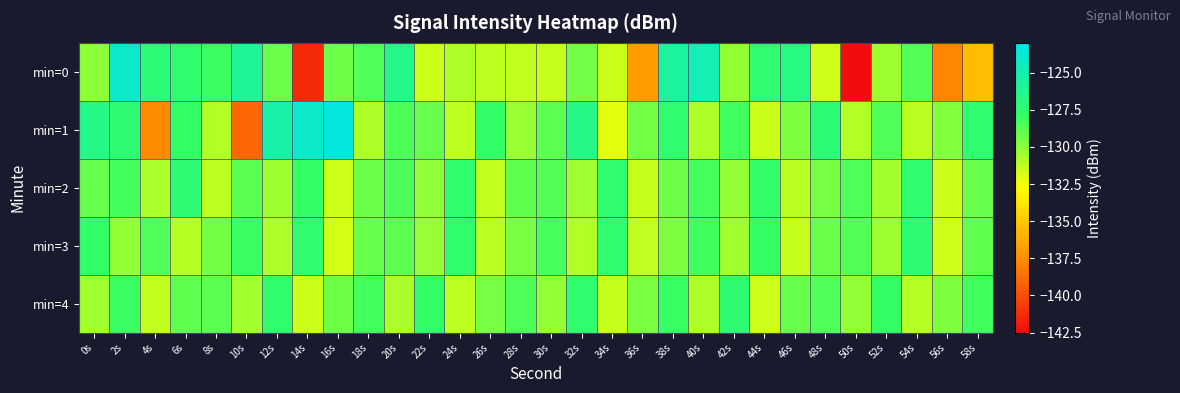

Reading left to right, list all the values displayed in this chart.

min=0: 0s=-130.0	2s=-124.0	4s=-127.2	6s=-127.6	8s=-128.0	10s=-126.0	12s=-129.2	14s=-141.4	16s=-129.3	18s=-128.6	20s=-126.6	22s=-131.5	24s=-130.8	26s=-131.2	28s=-131.2	30s=-131.4	32s=-129.4	34s=-131.5	36s=-136.9	38s=-125.7	40s=-125.0	42s=-130.2	44s=-127.5	46s=-127.0	48s=-131.6	50s=-142.4	52s=-130.5	54s=-128.7	56s=-137.8	58s=-135.5
min=1: 0s=-126.6	2s=-127.3	4s=-137.7	6s=-127.9	8s=-130.9	10s=-139.0	12s=-125.4	14s=-124.0	16s=-123.4	18s=-130.8	20s=-128.5	22s=-129.1	24s=-131.2	26s=-127.8	28s=-130.3	30s=-128.9	32s=-126.7	34s=-132.1	36s=-129.4	38s=-127.6	40s=-130.8	42s=-128.2	44s=-131.5	46s=-129.7	48s=-127.3	50s=-130.9	52s=-128.6	54s=-131.1	56s=-129.8	58s=-127.5
min=2: 0s=-129.1	2s=-128.3	4s=-130.7	6s=-127.4	8s=-131.2	10s=-128.8	12s=-130.4	14s=-127.9	16s=-131.6	18s=-129.2	20s=-128.5	22s=-130.1	24s=-127.7	26s=-131.3	28s=-129.0	30s=-128.7	32s=-130.5	34s=-127.6	36s=-131.4	38s=-129.3	40s=-128.4	42s=-130.2	44s=-127.8	46s=-131.1	48s=-129.5	50s=-128.6	52s=-130.6	54s=-127.5	56s=-131.5	58s=-129.1
min=3: 0s=-127.8	2s=-130.2	4s=-128.6	6s=-131.0	8s=-129.4	10s=-128.1	12s=-130.8	14s=-127.5	16s=-131.7	18s=-129.1	20s=-128.9	22s=-130.3	24s=-127.7	26s=-131.1	28s=-129.6	30s=-128.4	32s=-130.9	34s=-127.6	36s=-131.3	38s=-129.7	40s=-128.2	42s=-130.5	44s=-127.9	46s=-131.4	48s=-129.2	50s=-128.7	52s=-130.4	54s=-127.4	56s=-131.6	58s=-129.0
min=4: 0s=-130.5	2s=-128.1	4s=-131.3	6s=-129.0	8s=-128.8	10s=-130.6	12s=-127.7	14s=-131.5	16s=-129.3	18s=-128.3	20s=-130.7	22s=-127.8	24s=-131.2	26s=-129.5	28s=-128.5	30s=-130.2	32s=-127.6	34s=-131.4	36s=-129.6	38s=-128.0	40s=-130.8	42s=-127.4	44s=-131.6	46s=-129.1	48s=-128.6	50s=-130.1	52s=-127.9	54s=-131.0	56s=-129.7	58s=-128.2